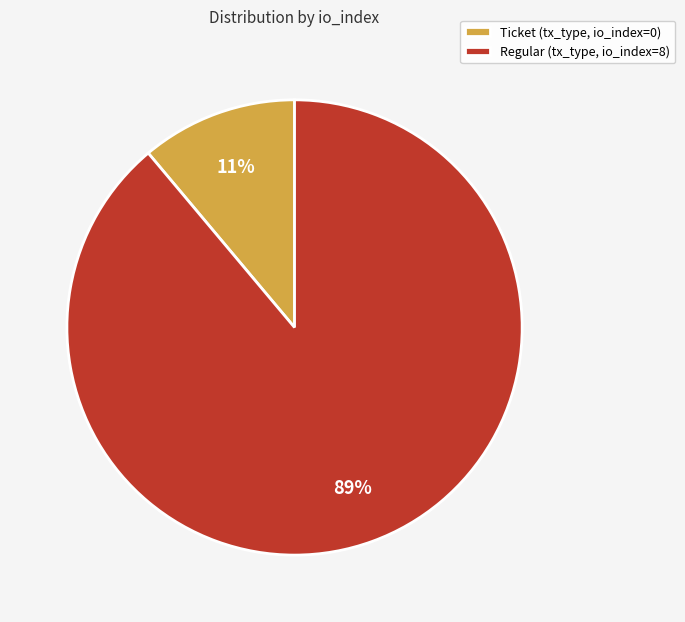

Which category has the smallest portion of the pie?

Ticket (tx_type, io_index=0)